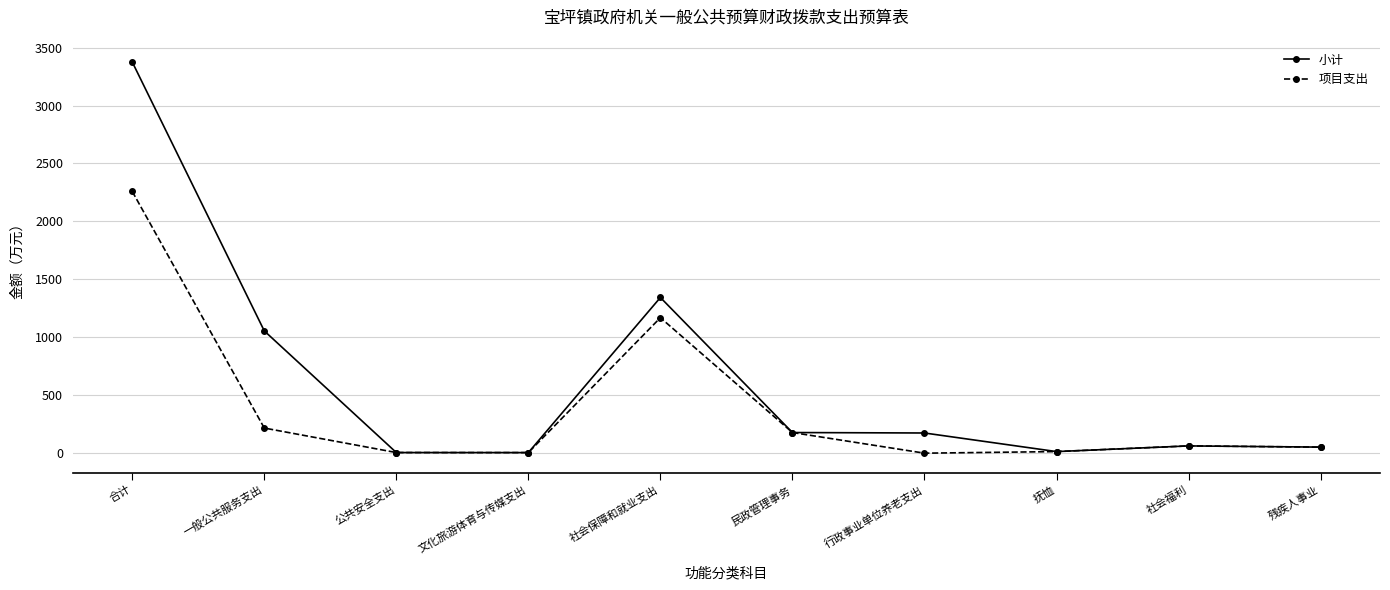

List the series in order of their peak value, lowest first.

项目支出, 小计